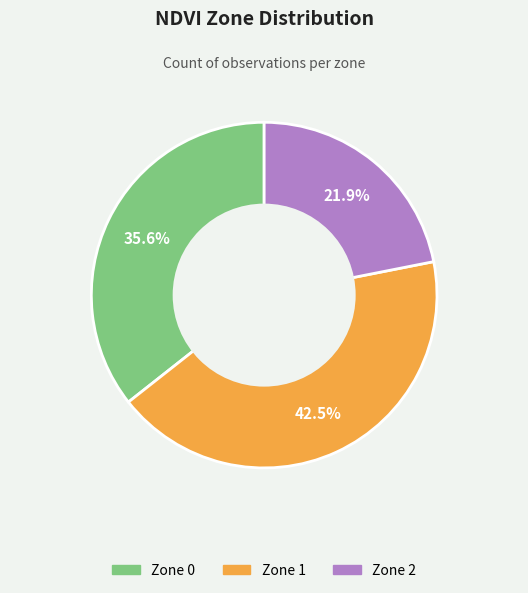

What is the largest slice in the pie chart?

Zone 1